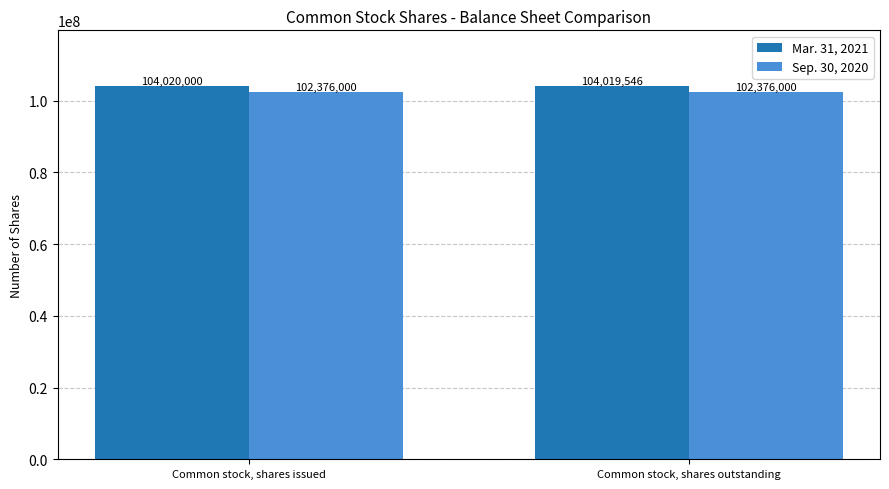

What is the approximate value of Sep. 30, 2020 at Common stock, shares outstanding?

102376000